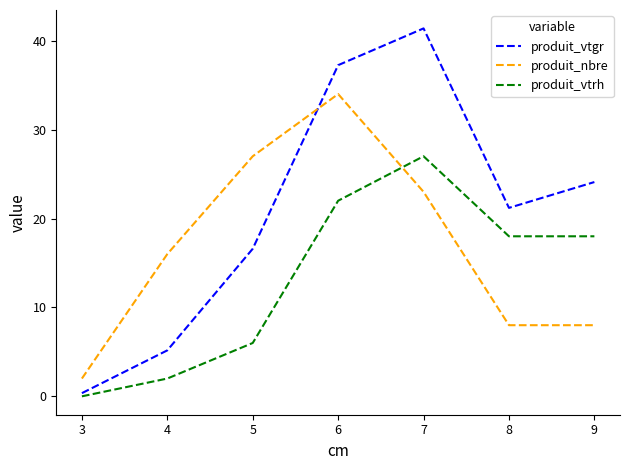

List the series in order of their peak value, lowest first.

produit_vtrh, produit_nbre, produit_vtgr